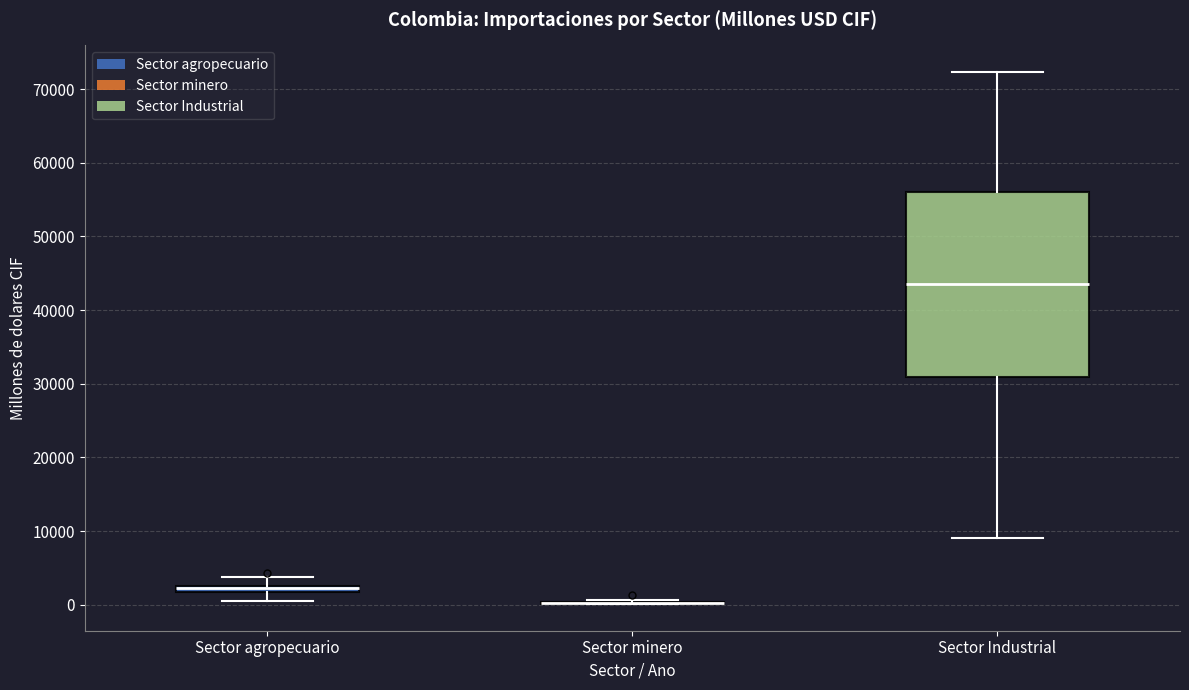

Where does the median line of the box for Sector Industrial sit on the y-axis? The values are not printed on the chart, so give them approximately, as read against the axis.

44000